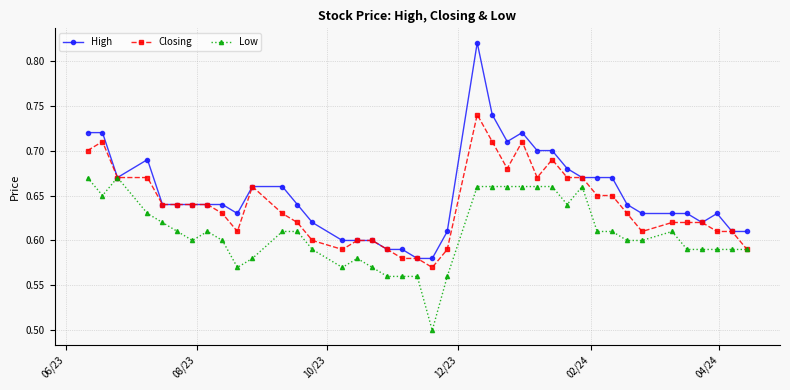

At how many categories does at least one series exceed 0?

40